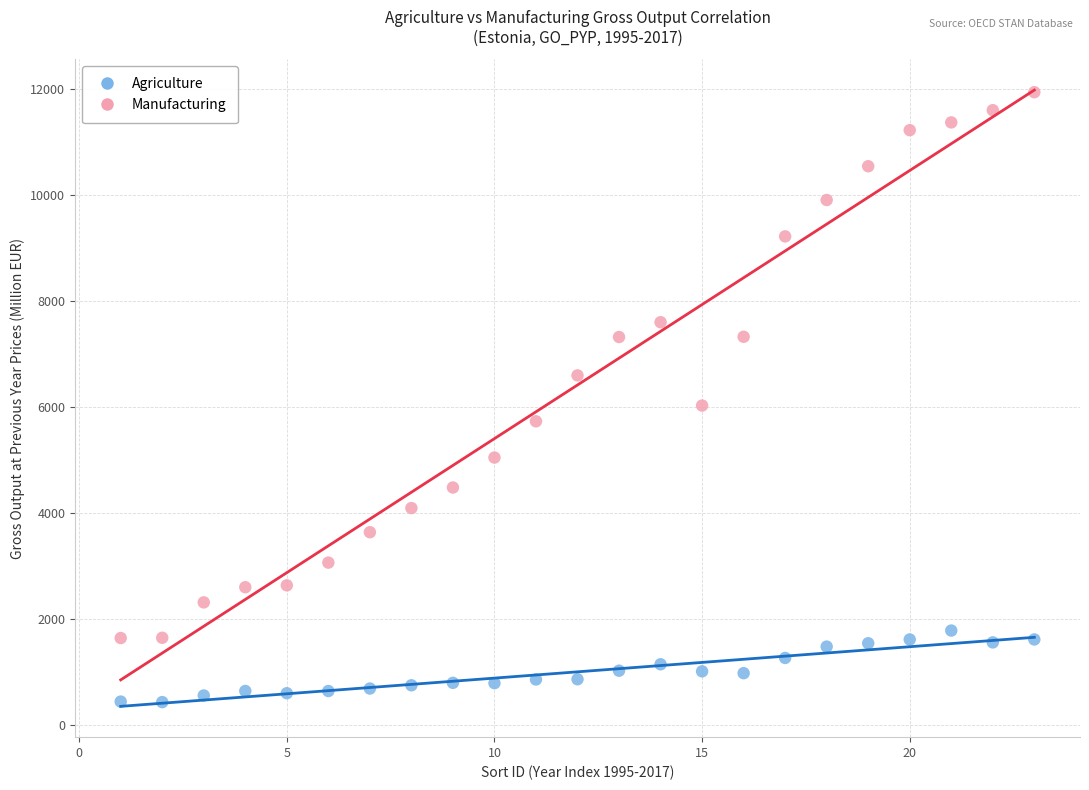

What are all the series names shown in the legend?

Agriculture, Manufacturing